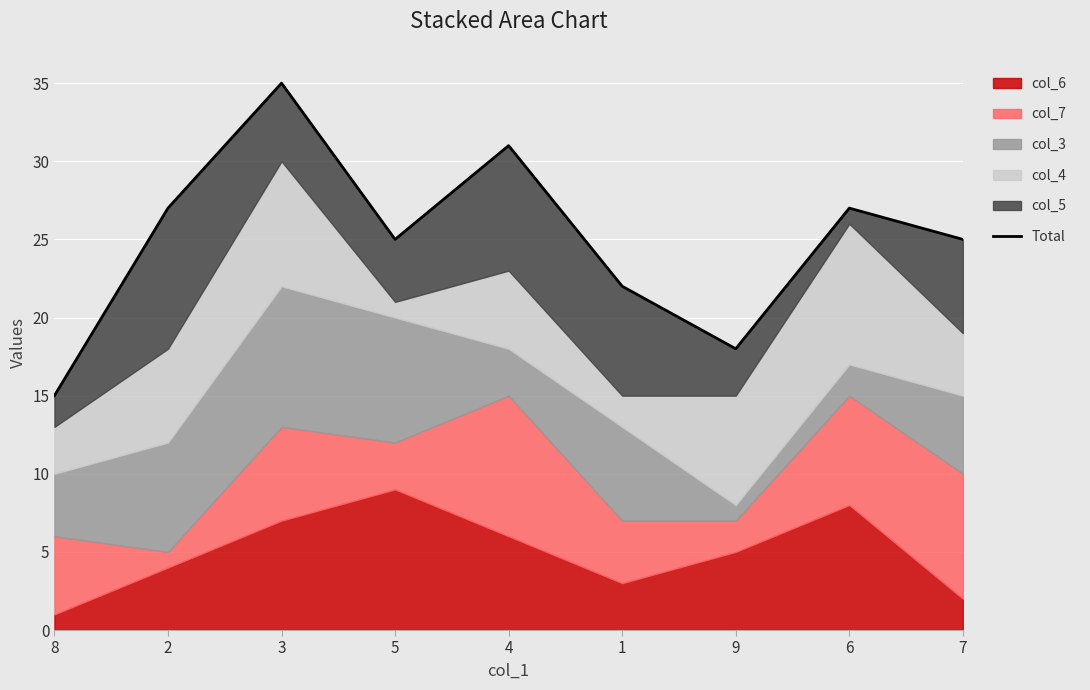

What is the difference between the second highest and second lowest values?

13